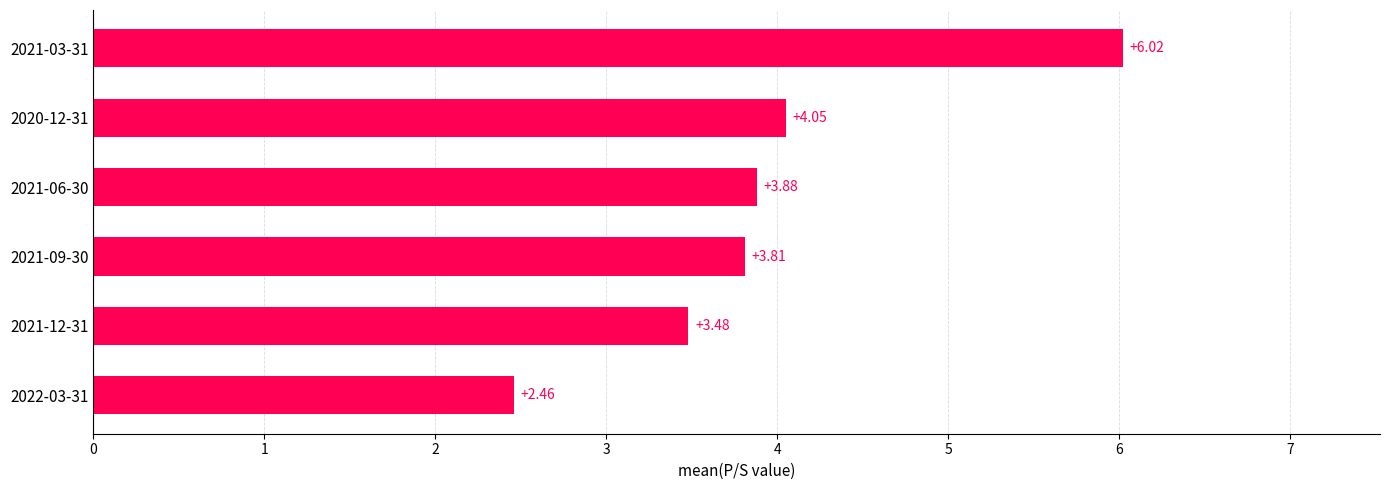

What is the sum of the values at 2021-06-30 and 2022-03-31?

6.3